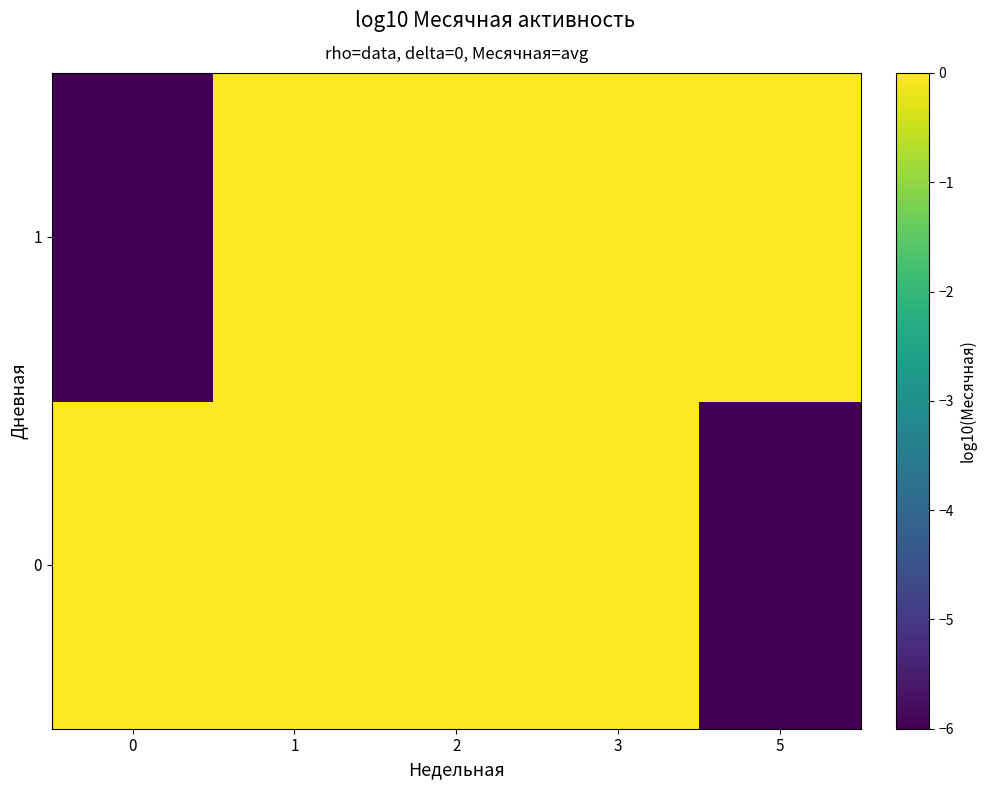

Which category has the highest value across all series?

5